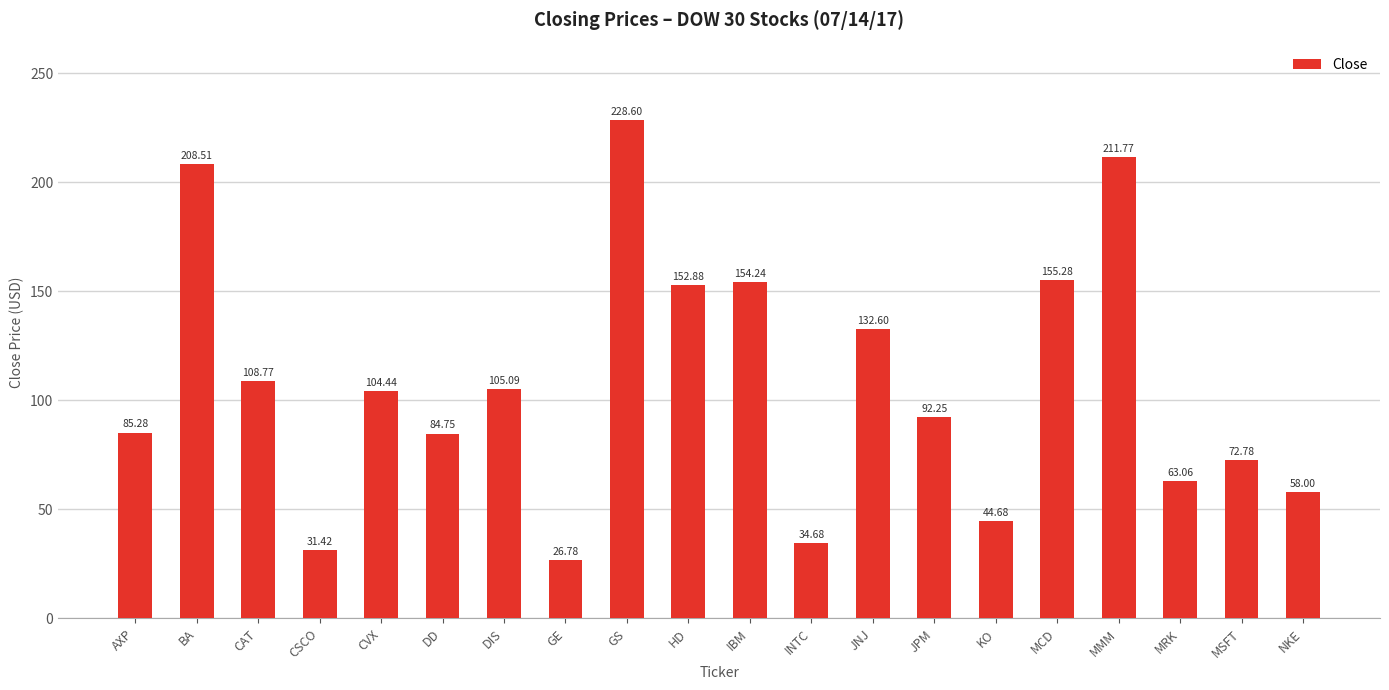

What is the greatest value displayed?

228.6